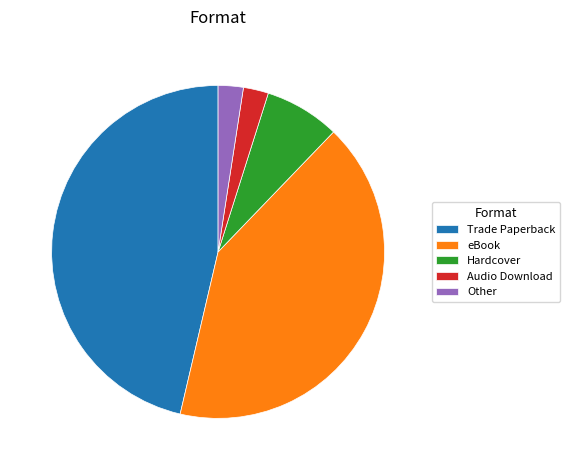

Does Trade Paperback account for over 50% of the chart?

No